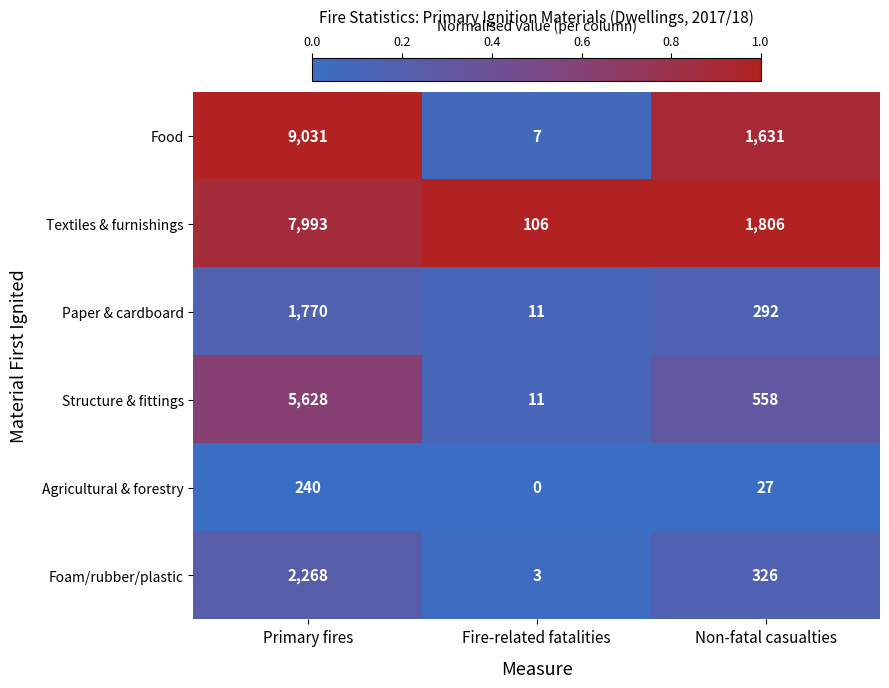

Between Primary fires and Fire-related fatalities, which series saw the biggest shift?

Food